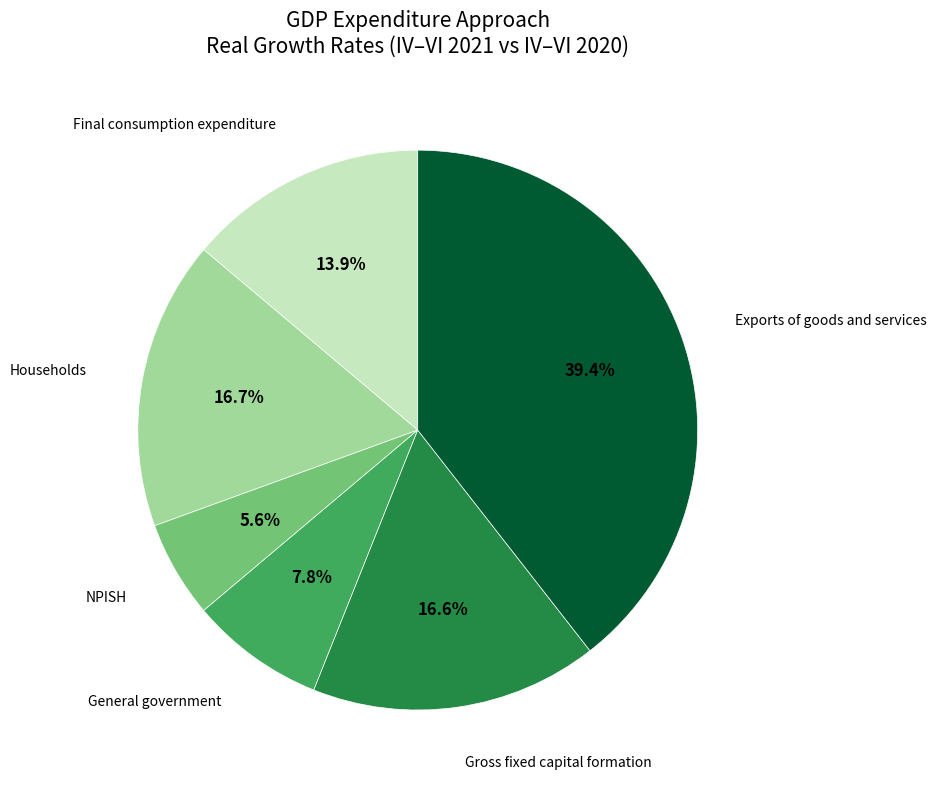

Is there a majority slice in this chart?

No